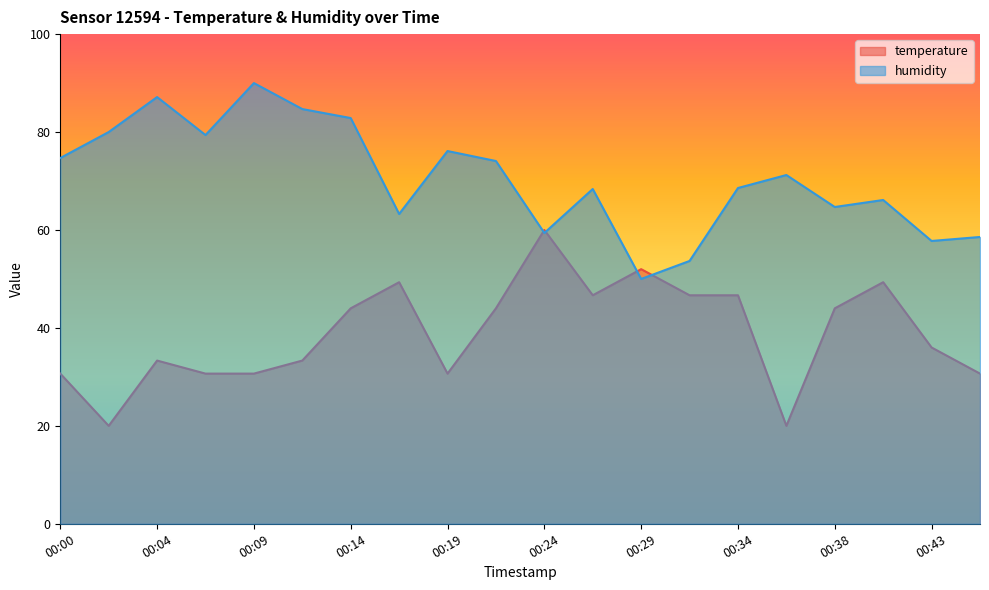

How many values in the temperature series exceed 44?

10